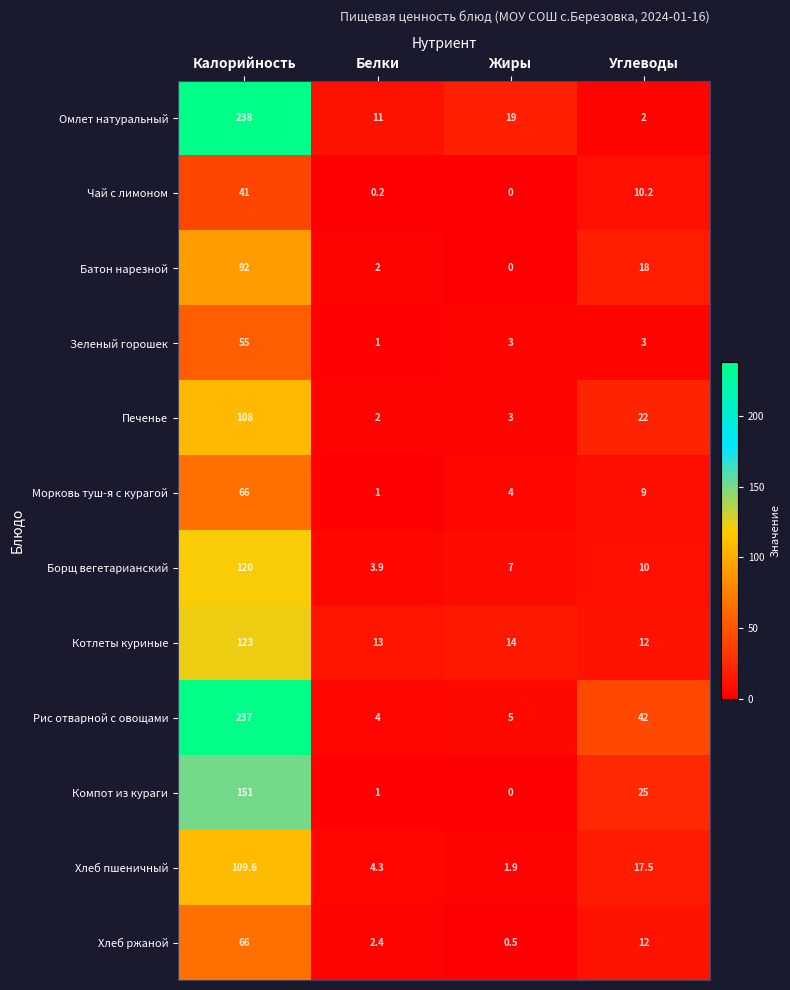

Where does the Котлеты куриные series first go above 14?

Калорийность